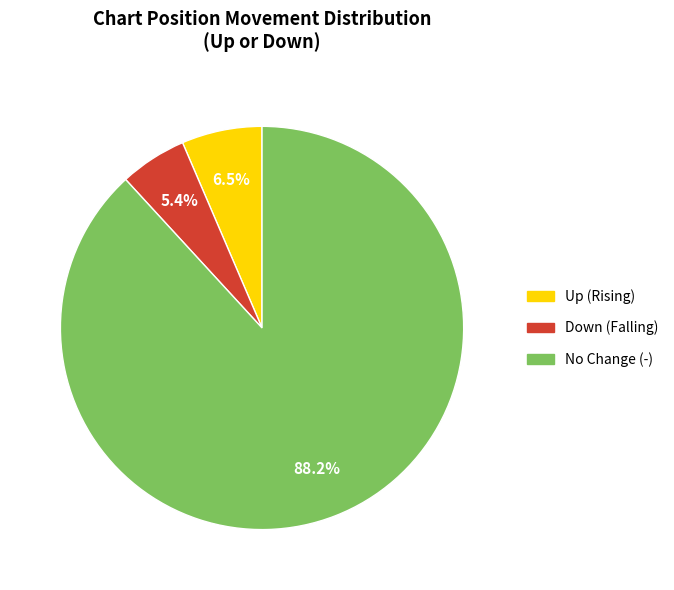

Is there any slice that represents more than half of the pie?

Yes